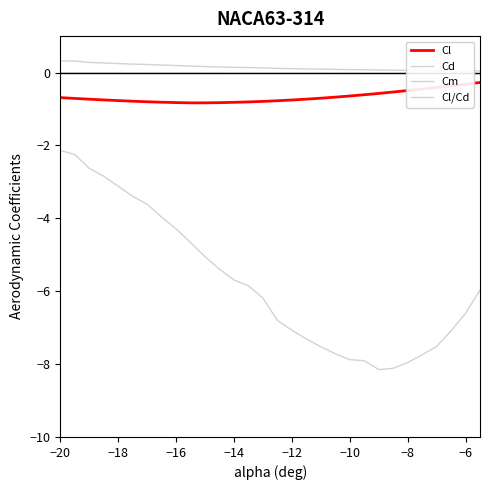

At which category is the sum across all series the highest?

−20